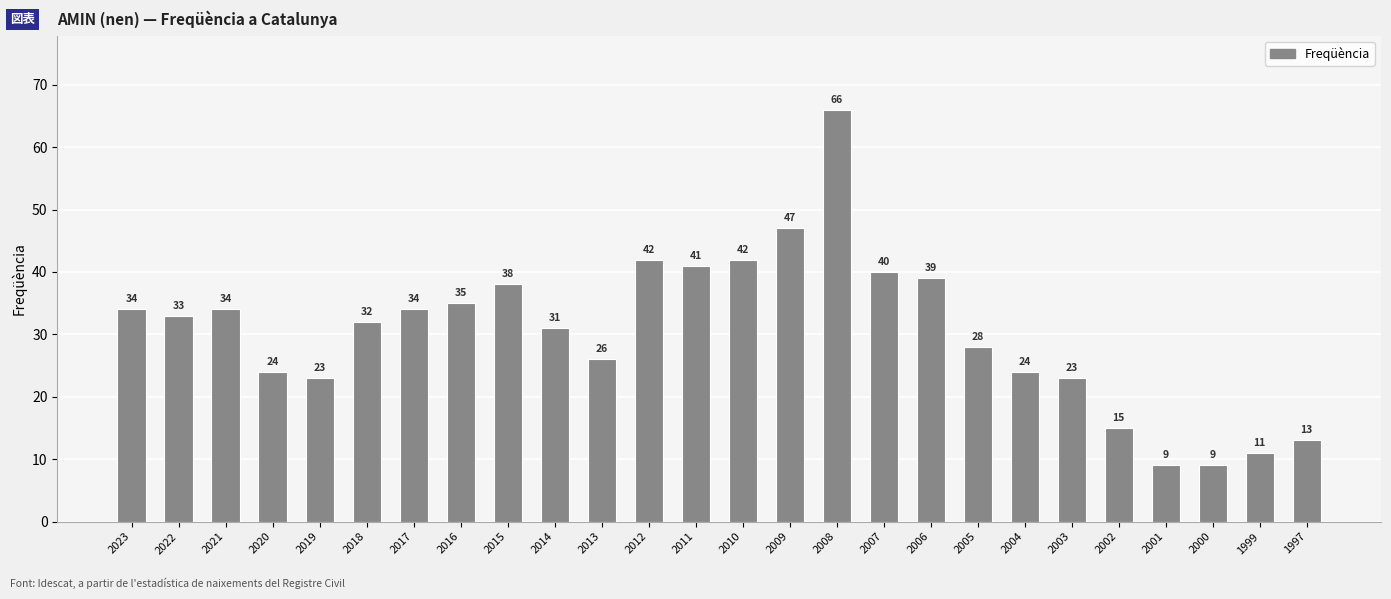

Approximately how many times larger is the value at 2014 compared to 2012?

0.7